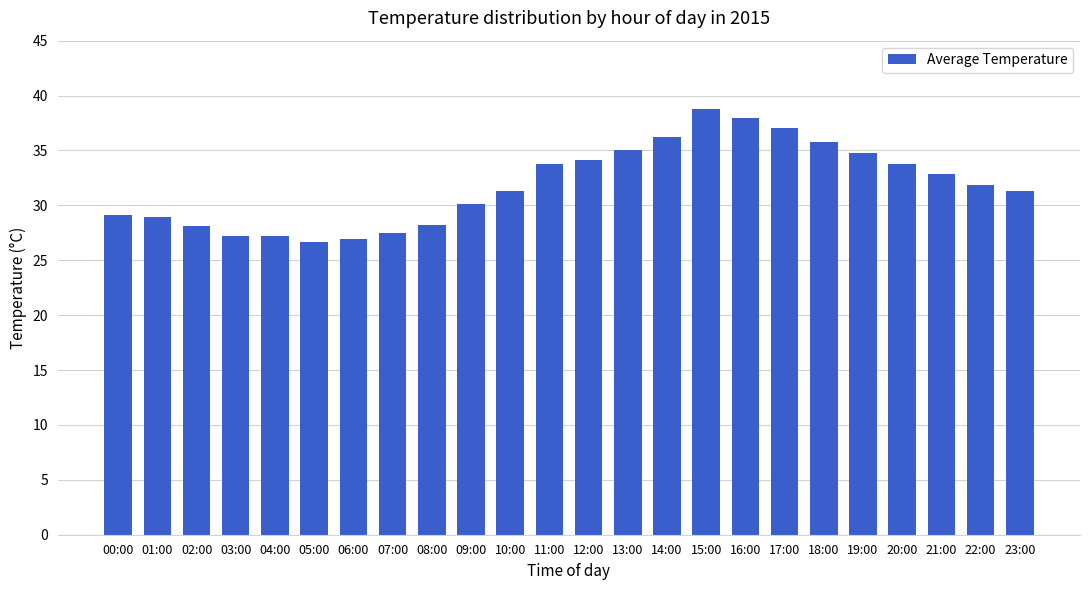

The value at 05:00 is 46.9. True or false?

False